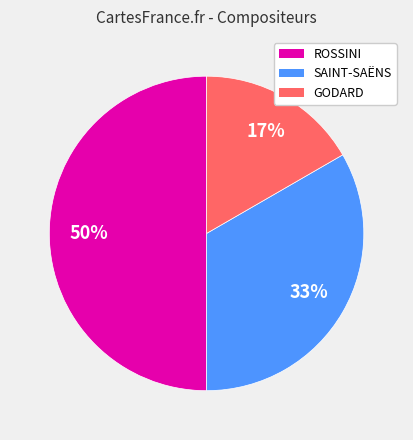

Which slice is the largest?

ROSSINI